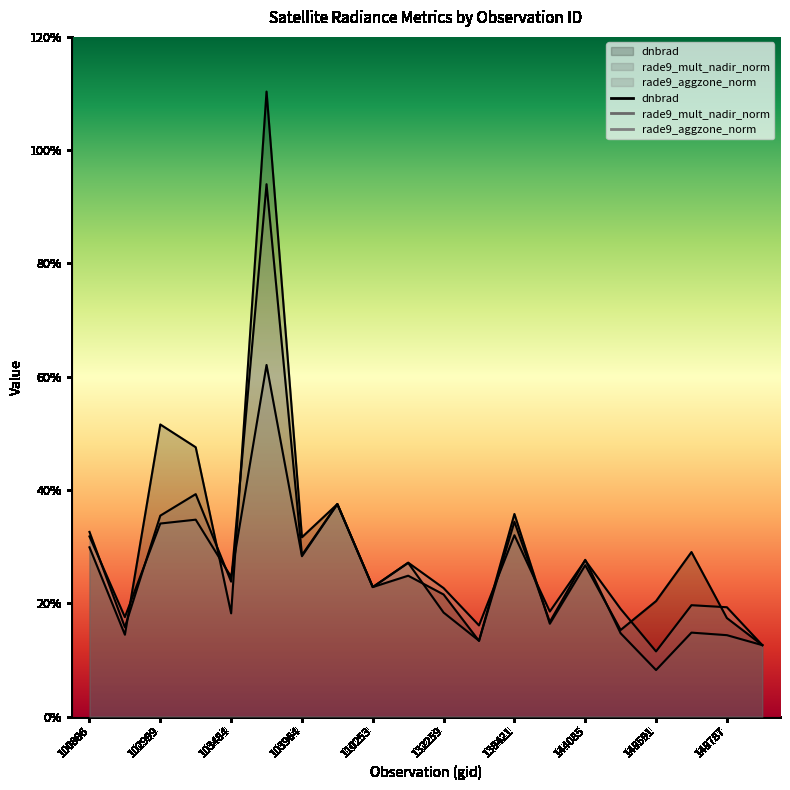

Between 139421 and 143698, which is larger?

139421